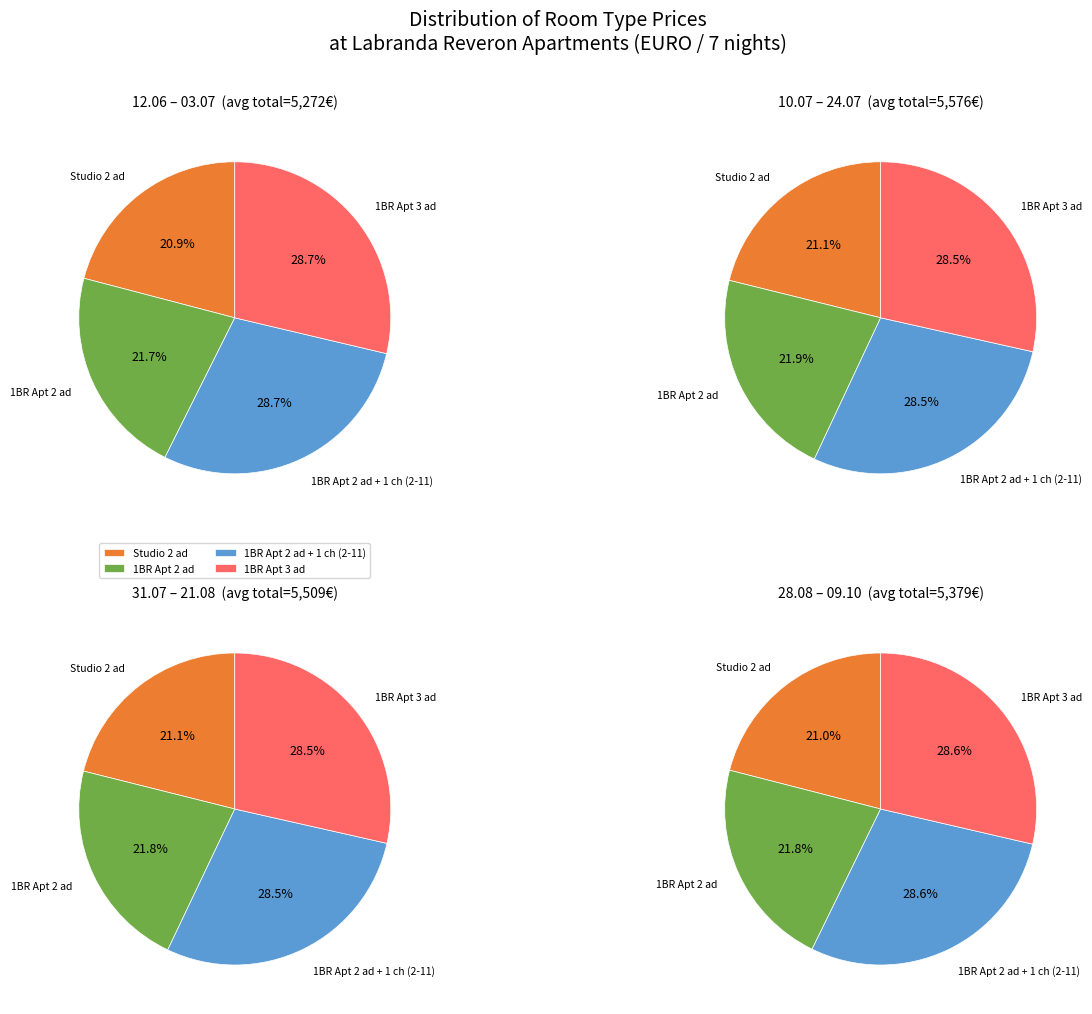

Does Studio 2 ad represent more than half of the total?

No